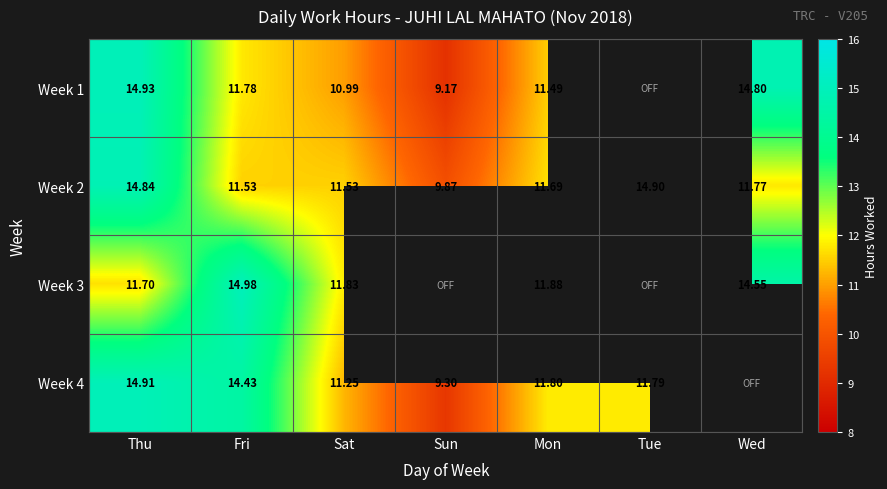

Is the value of Week 4 at Sun greater than the value of Week 2 at Fri?

No